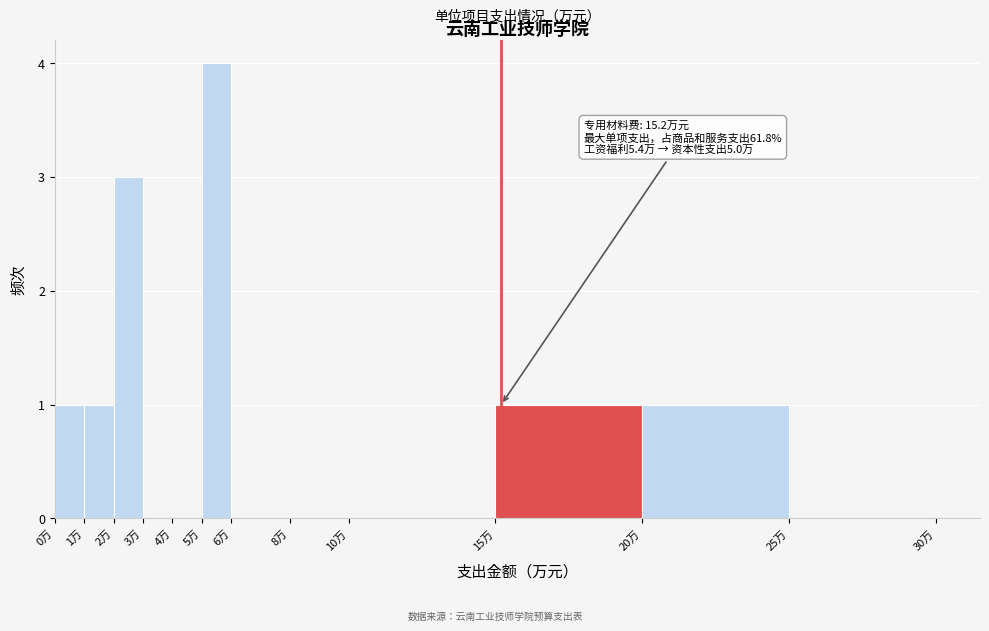

Which range on the x-axis has the tallest bar?

5 to 6